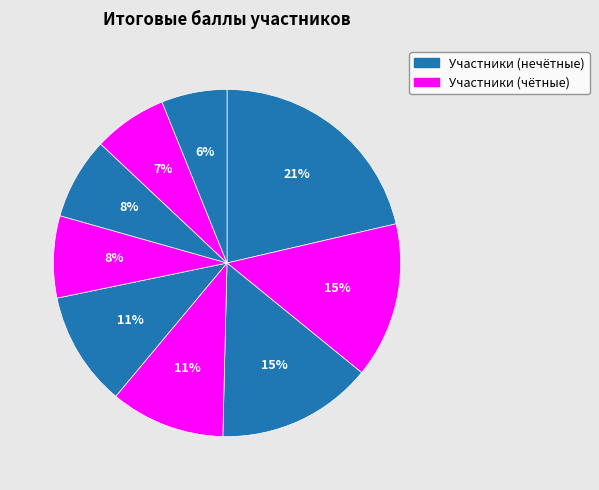

To the nearest percent, what is the average slice percentage?

11%